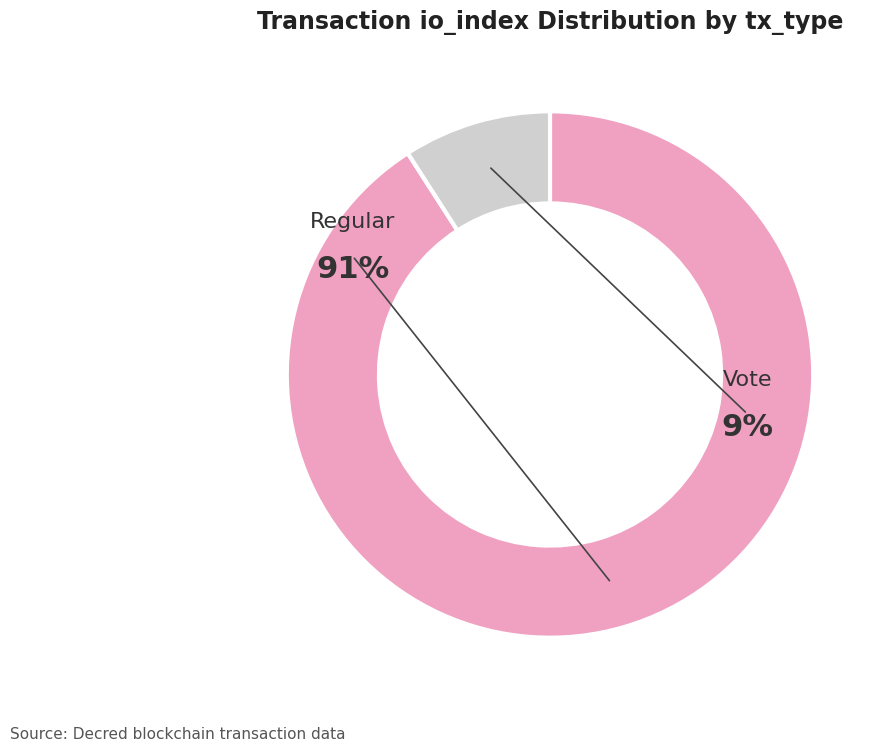

To the nearest percent, what percentage of the pie is Vote (io_index=2)?

9%